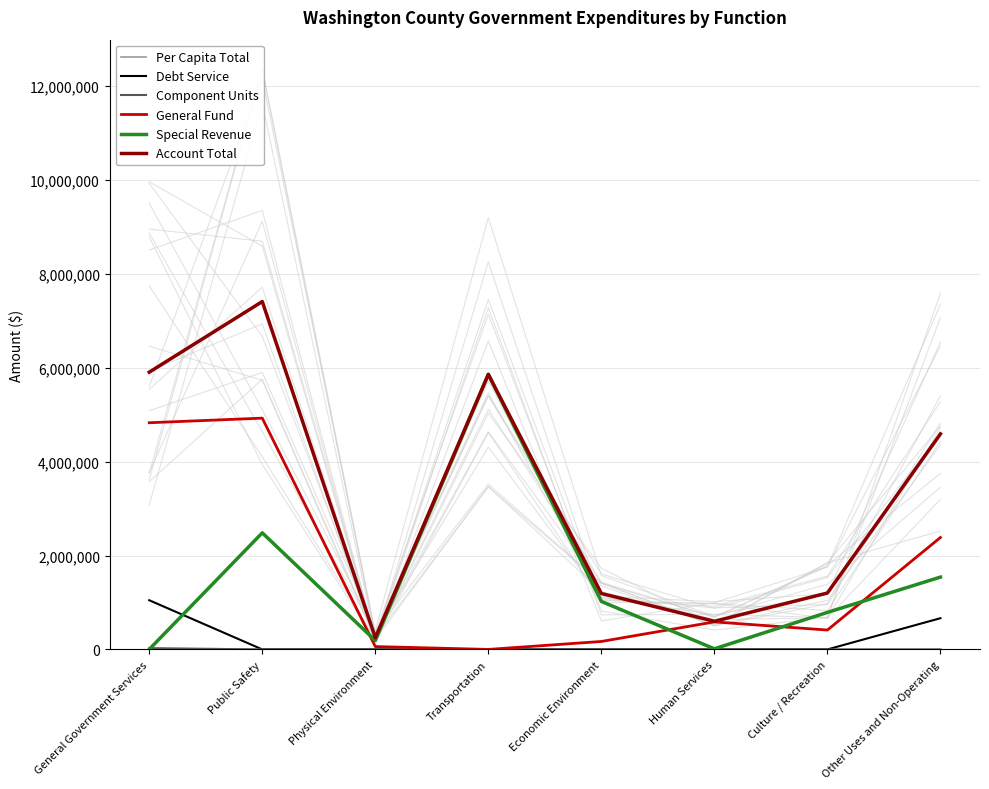

Rank the categories by Per Capita Total value from highest to lowest.

Public Safety, General Government Services, Transportation, Other Uses and Non-Operating, Culture / Recreation, Economic Environment, Human Services, Physical Environment